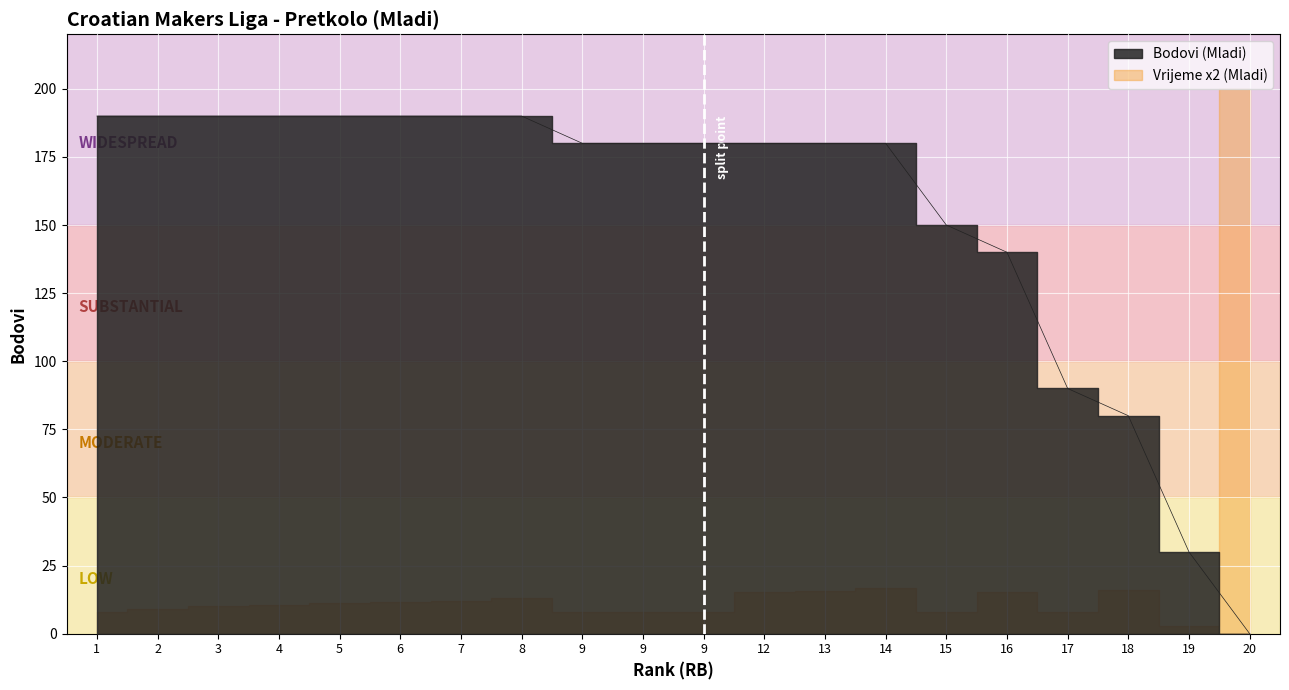

How many data points are above 180?

8